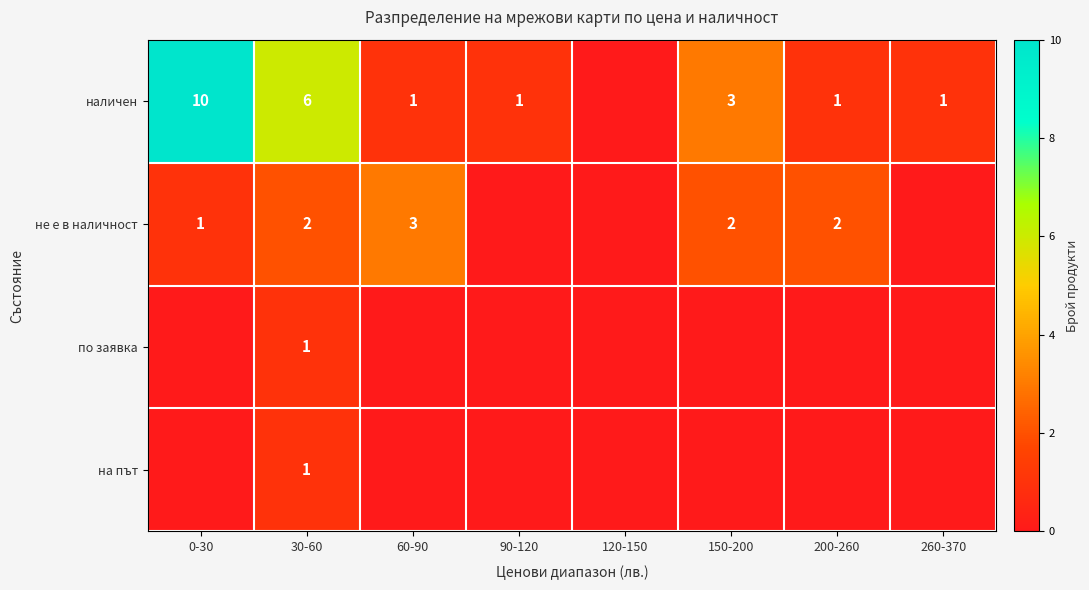

The не е в наличност series shows 1 at 0-30. True or false?

True